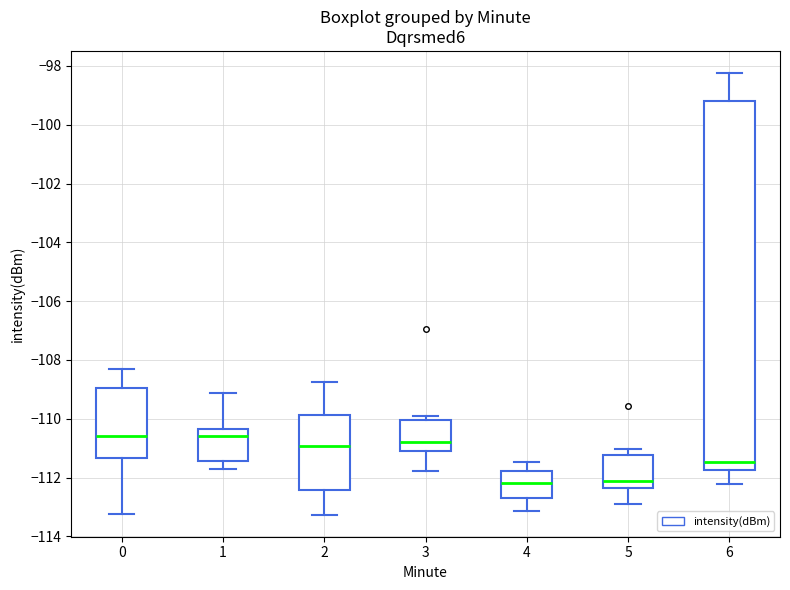

Where is the upper edge of the box at x = 3 on the y-axis? The values are not printed on the chart, so give them approximately, as read against the axis.

-110.0